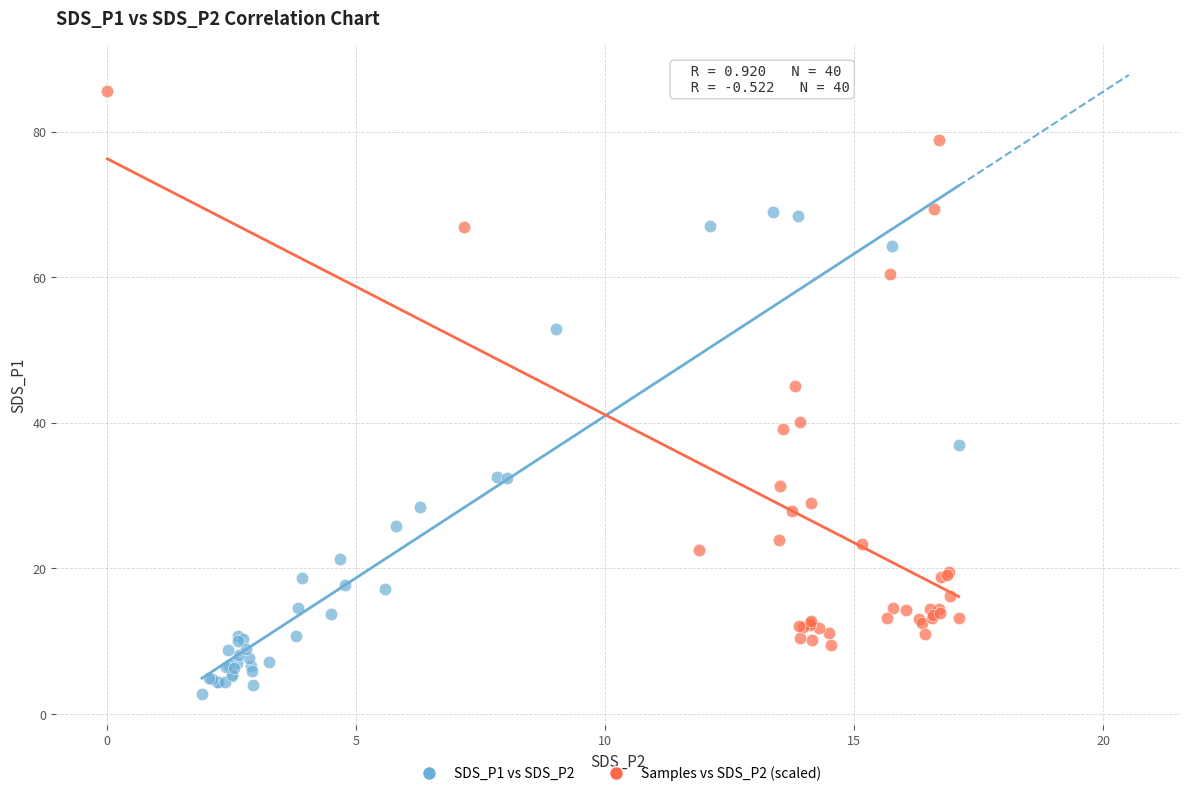

Which series contains the highest Y value?

Samples vs SDS_P2 (scaled)